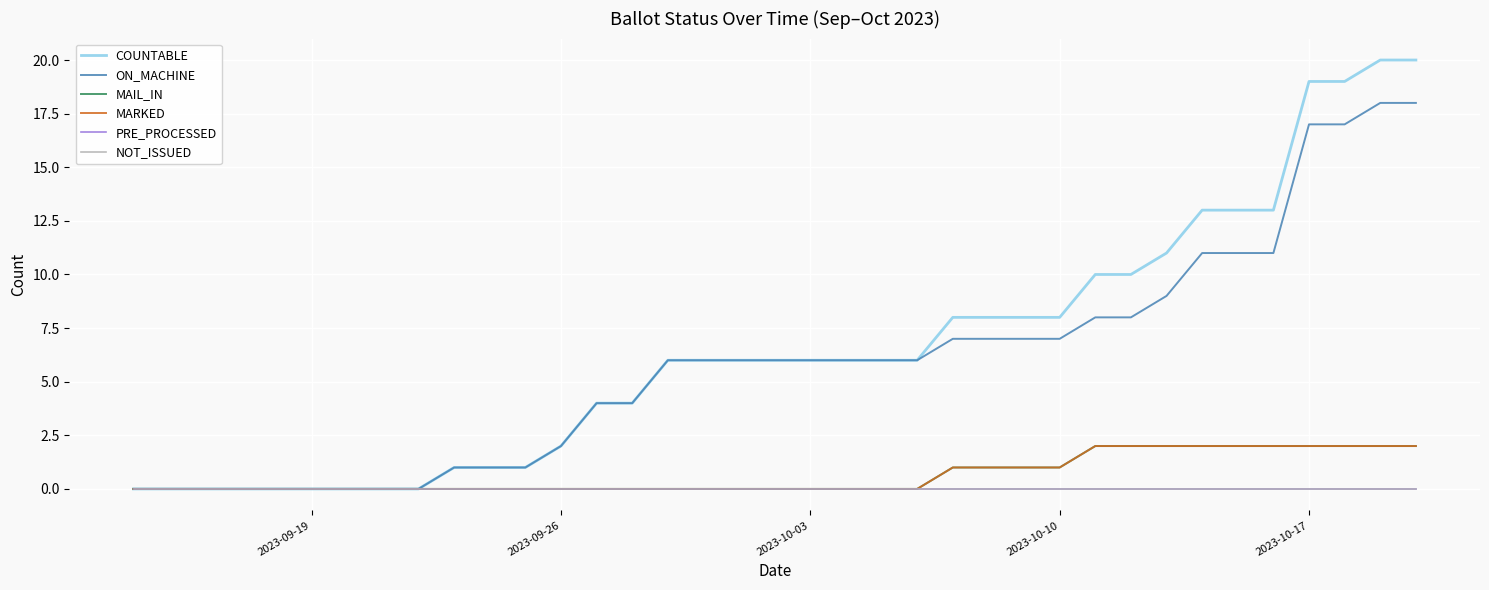

Which category has the lowest value in the COUNTABLE series?

2023-09-19